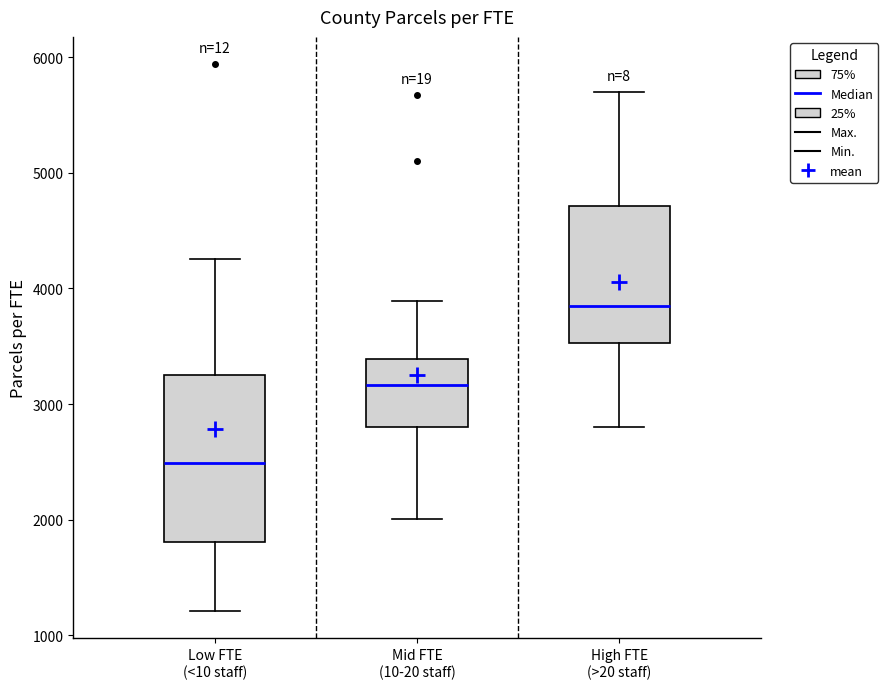

Which box is the tallest, from its lower edge to its upper edge?

Low FTE (<10 staff)